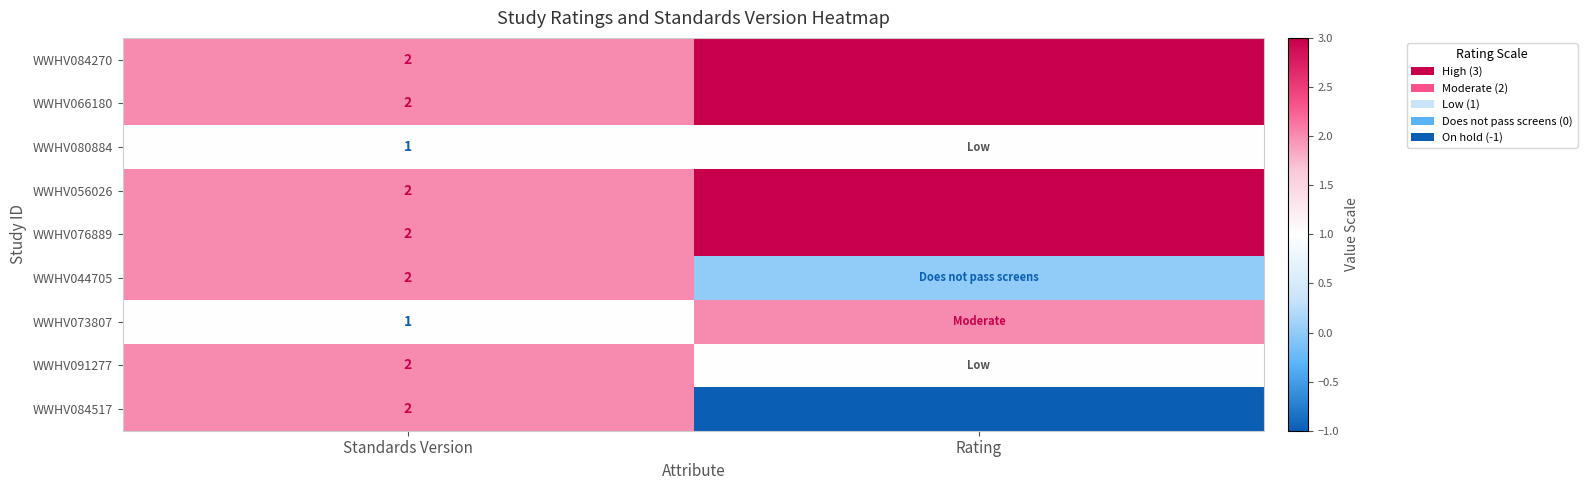

The WWHV056026 series shows 2 at Standards Version. True or false?

True